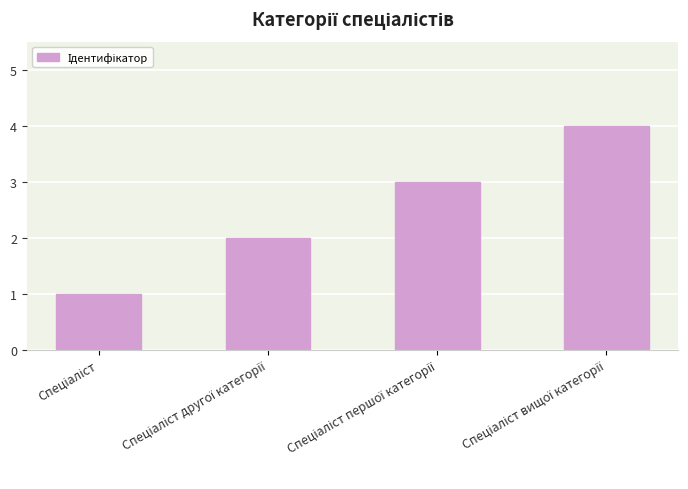

How many categories are shown in the chart?

4